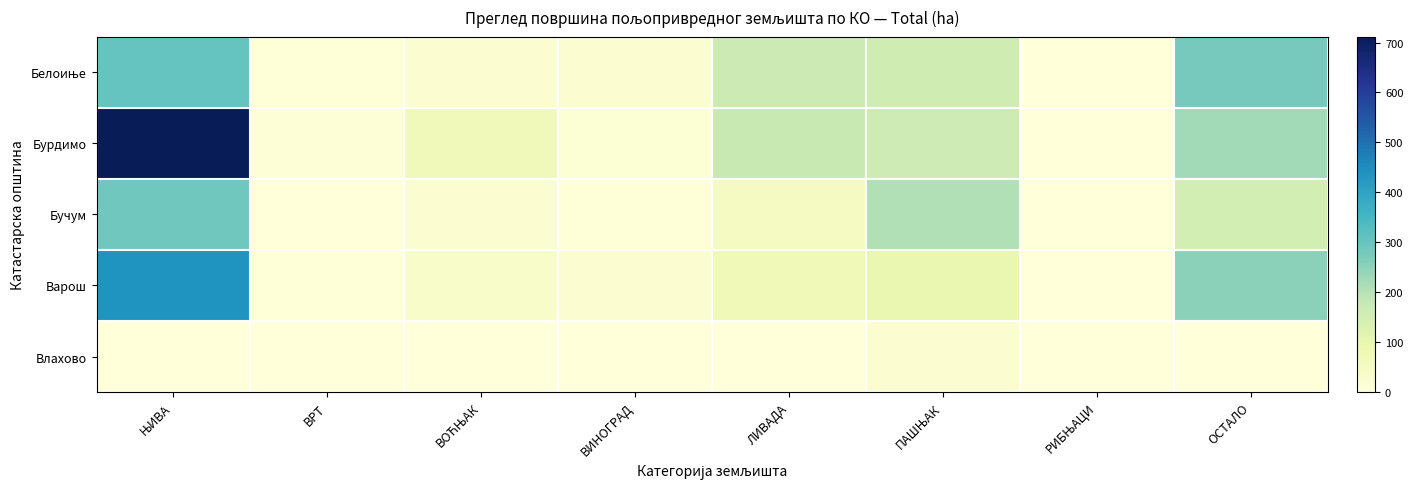

How many distinct data groups are displayed?

5